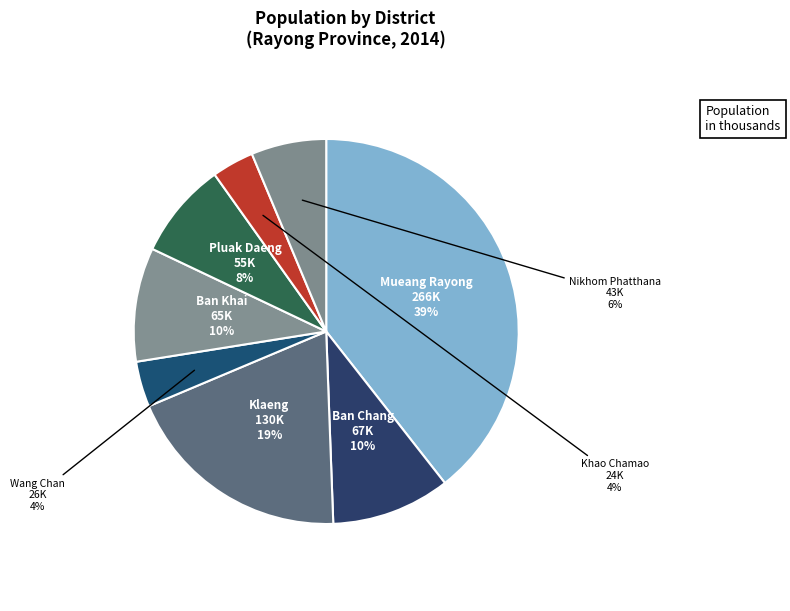

Count the number of slices in the pie.

8